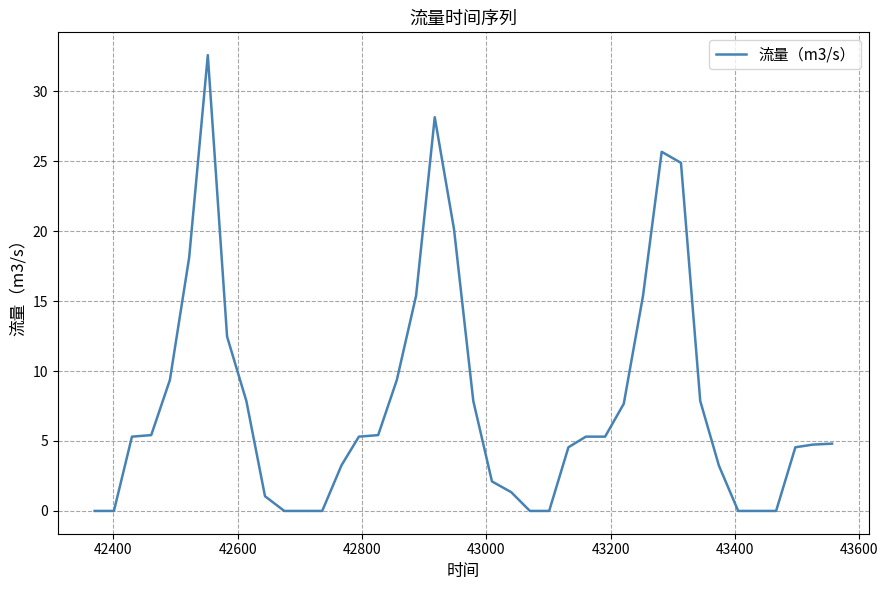

What is the difference between the maximum and minimum values?

32.6